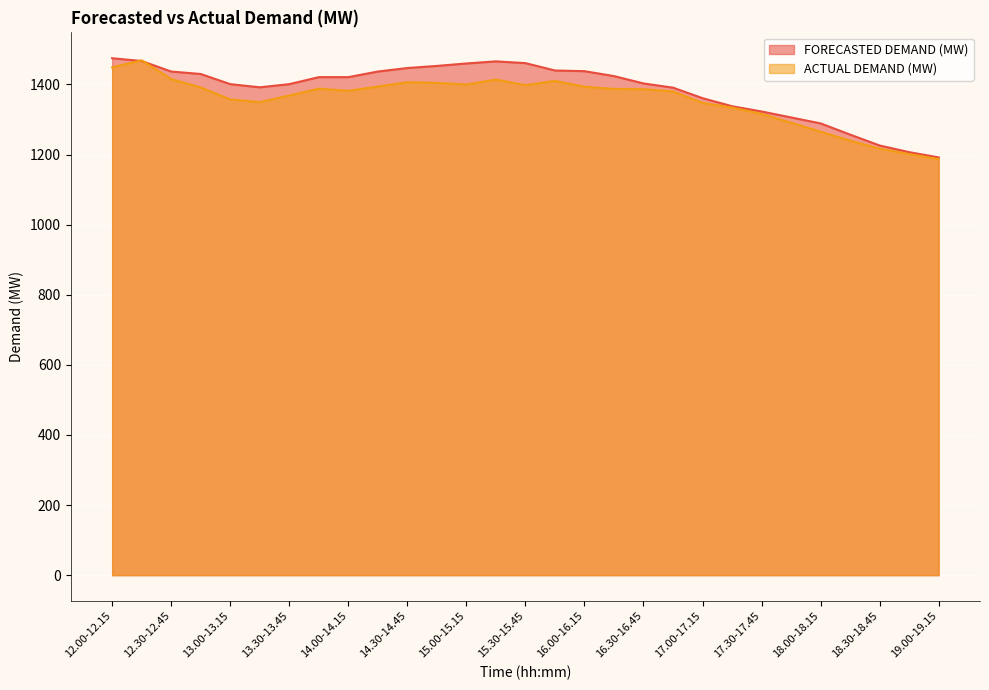

What is the value of the ACTUAL DEMAND (MW) point at the 18th from the left?

1387.4